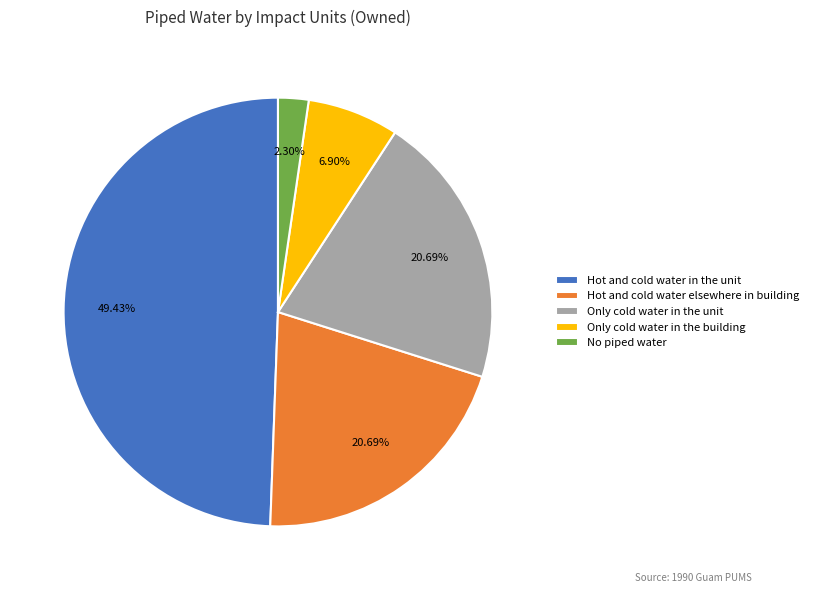

Approximately how many times larger is the value at Only cold water in the unit compared to No piped water?

9.0